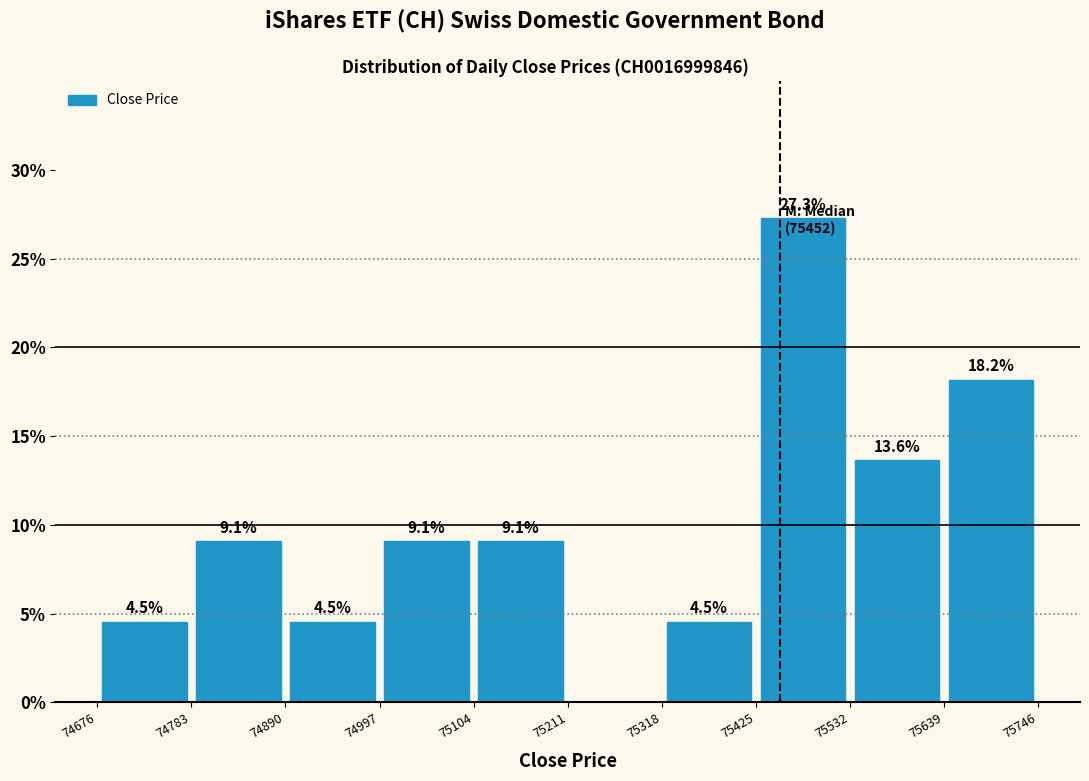

Over which range of the x-axis is the bar tallest?

75425 to 75532